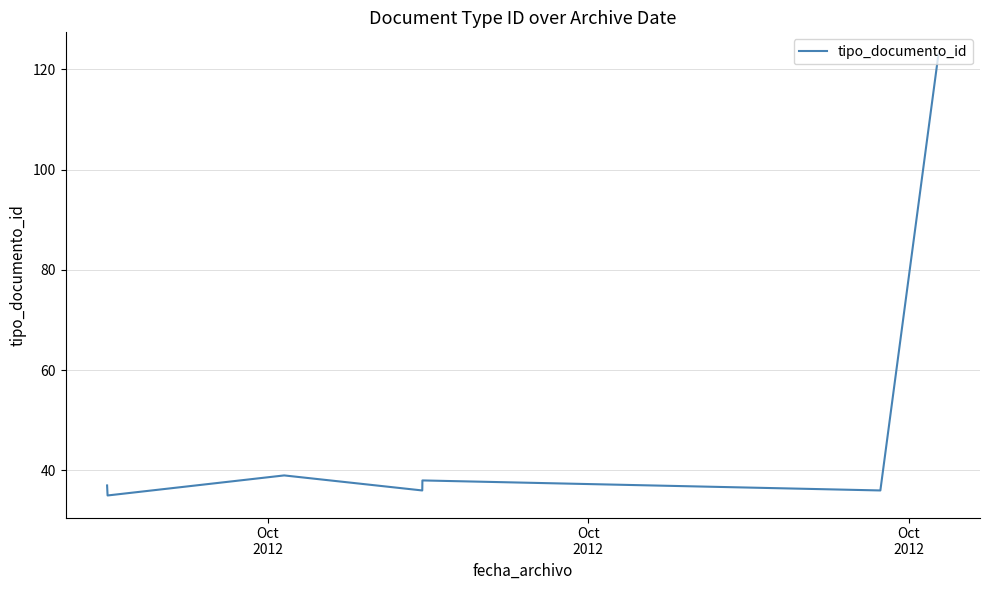

What is the difference between the maximum and minimum values?

88